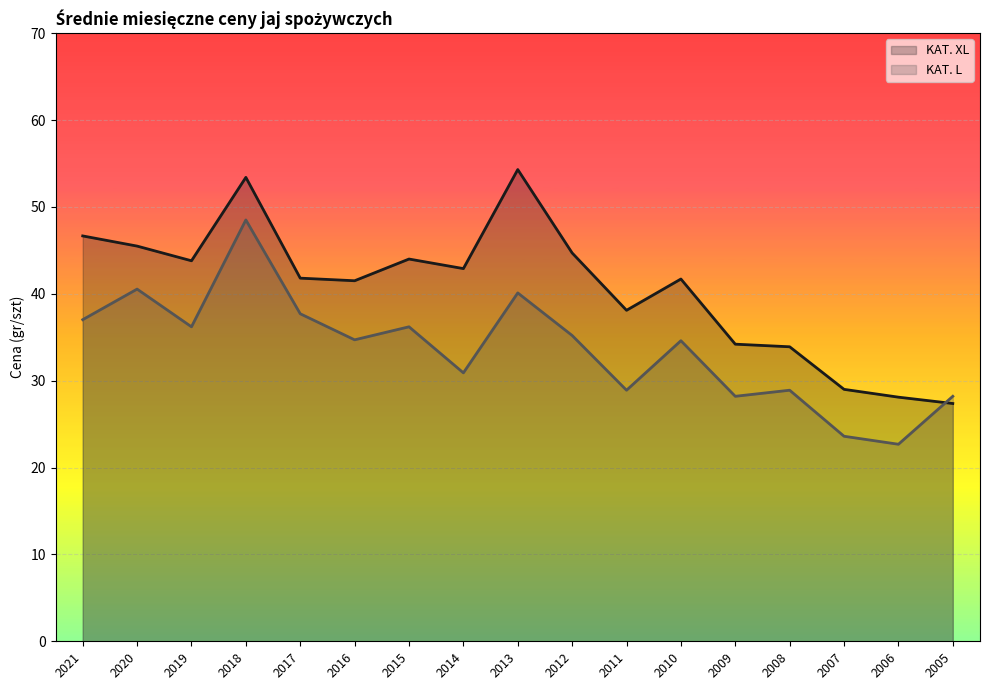

Which label corresponds to the smallest value in the chart?

2006